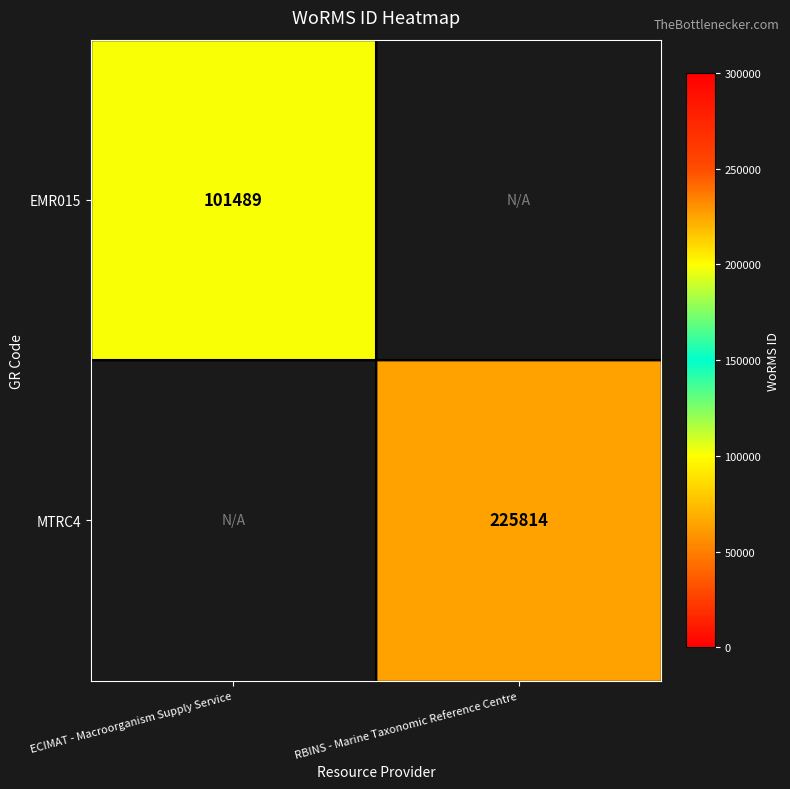

Is it true that MTRC4 equals 129805 at RBINS - Marine Taxonomic Reference Centre?

False